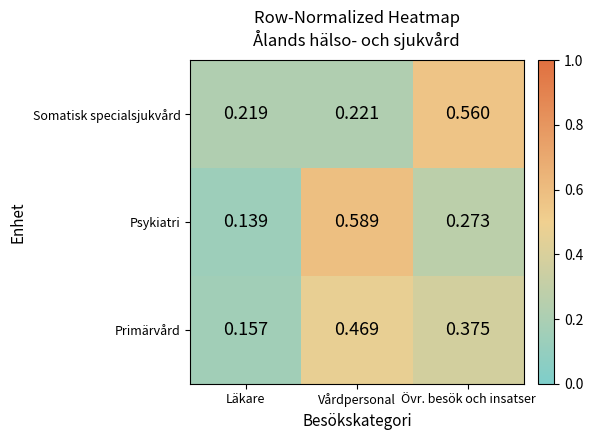

Which series has the largest range (max minus min)?

Psykiatri